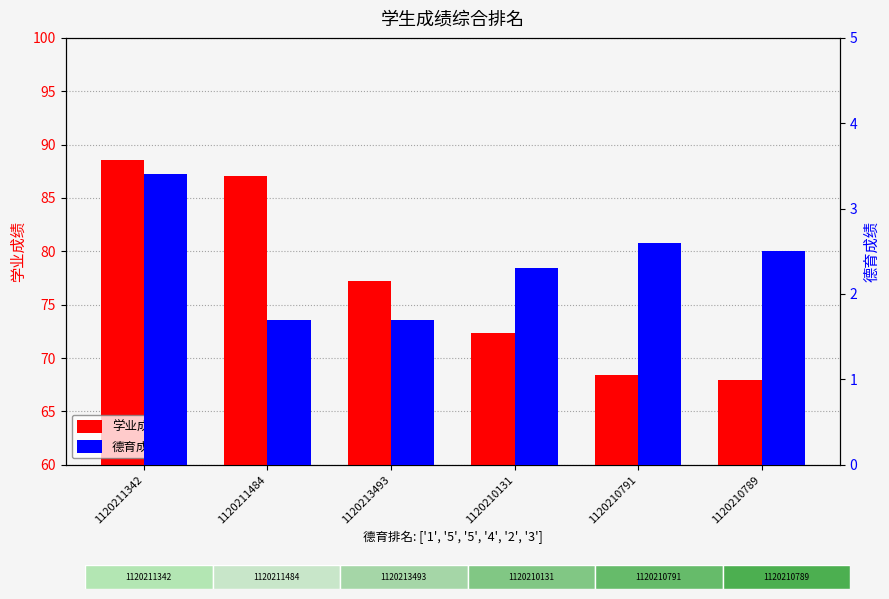

What is the lowest value of the 学业成绩 series?

68.0